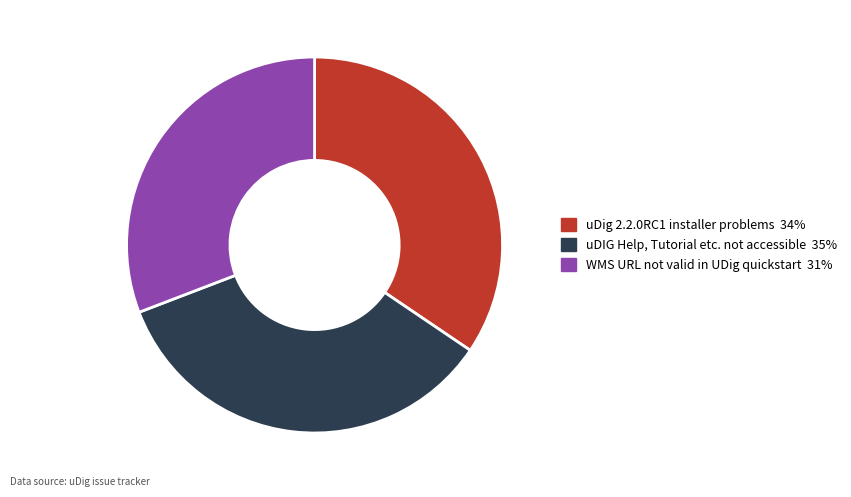

Which has a higher value, WMS URL not valid in UDig quickstart or uDig 2.2.0RC1 installer problems?

uDig 2.2.0RC1 installer problems